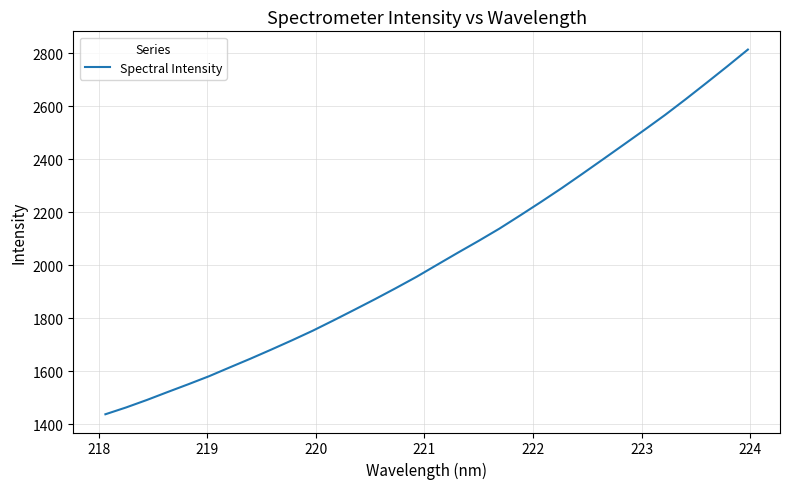

What is the difference between the maximum and minimum values?

1376.7